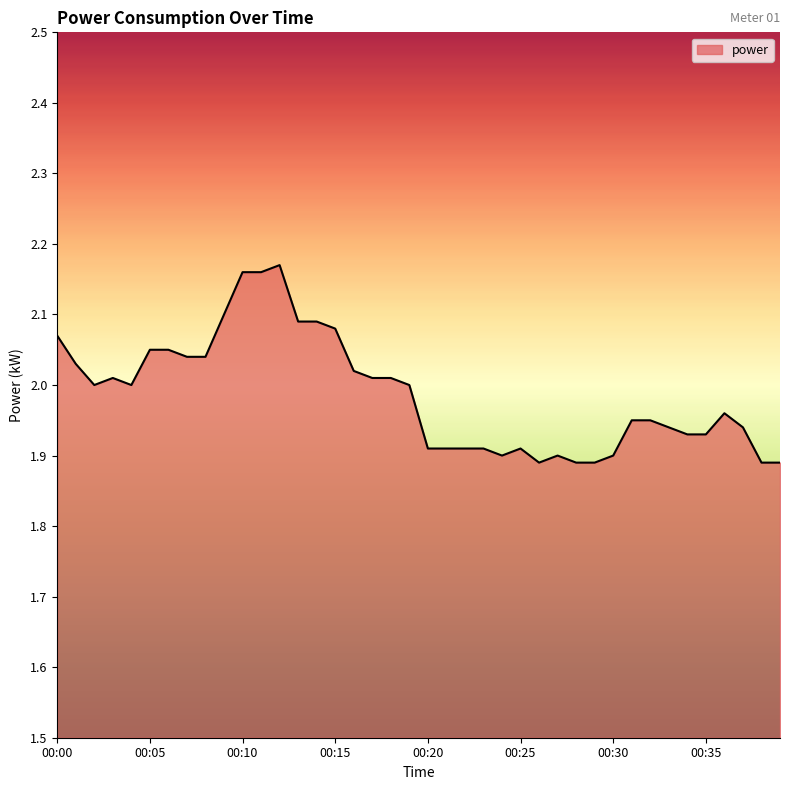

How many lines are shown in the chart?

1